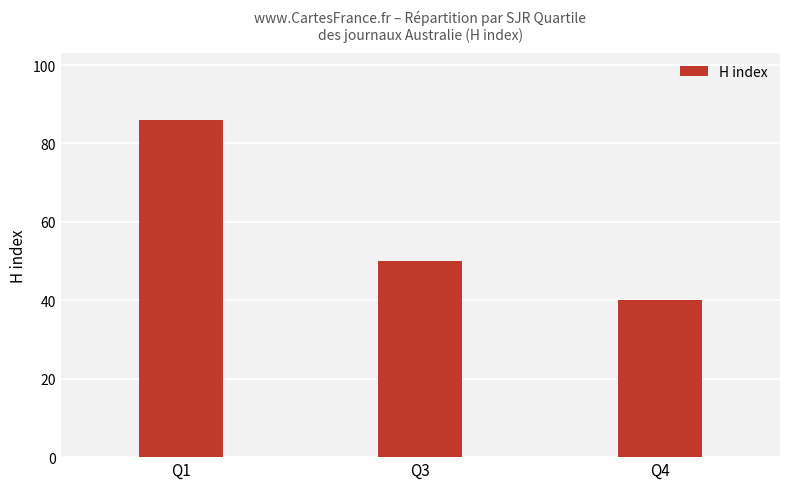

Does the chart contain stacked bars?

No